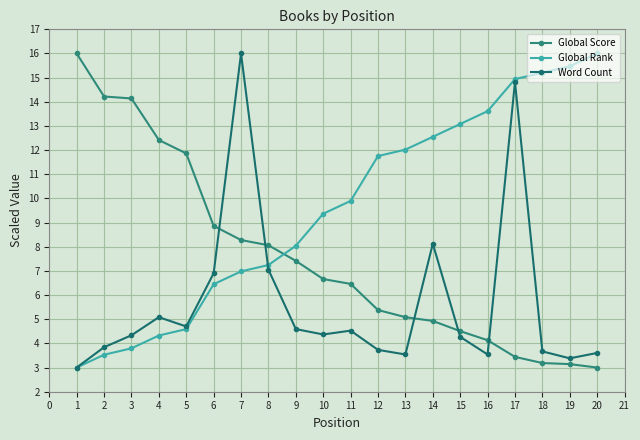

What is the difference between the maximum and minimum values in the Global Rank series?

13.0